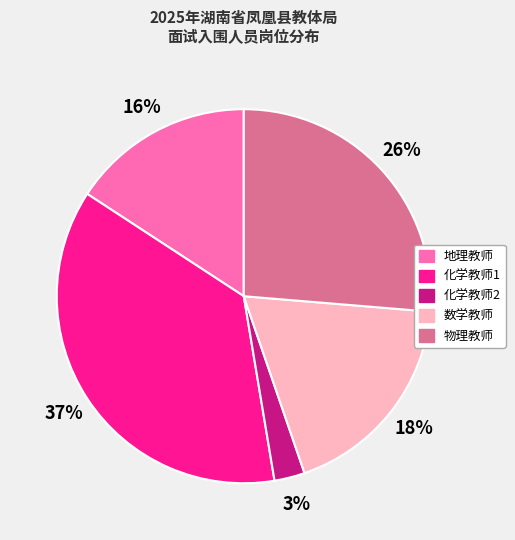

How many slices are in this pie chart?

5